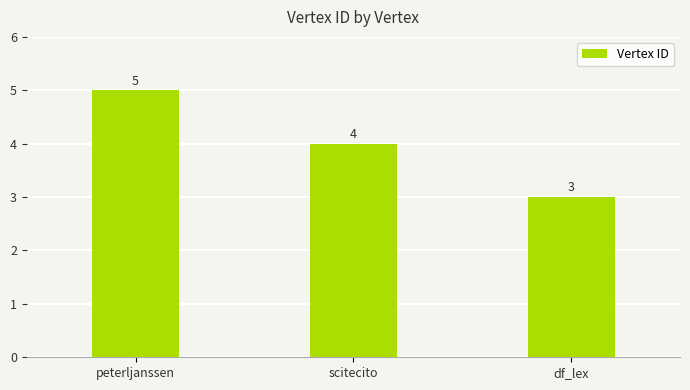

How many bars are there in total?

3